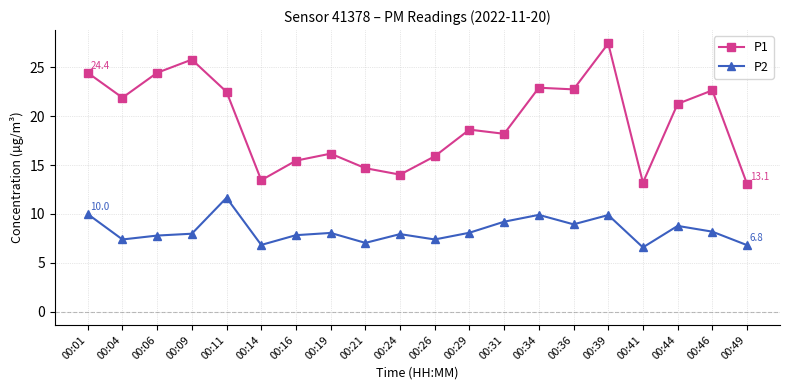

Between 00:29 and 00:46, which series saw the biggest shift?

P1